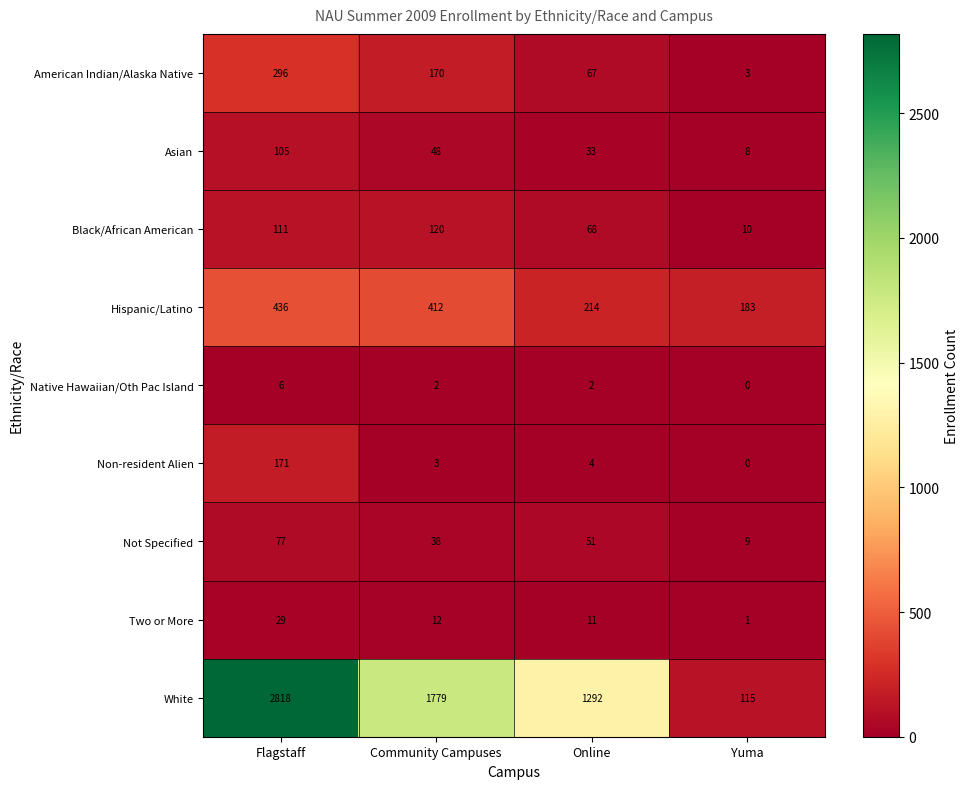

What is the difference between the American Indian/Alaska Native values at Yuma and Online?

64